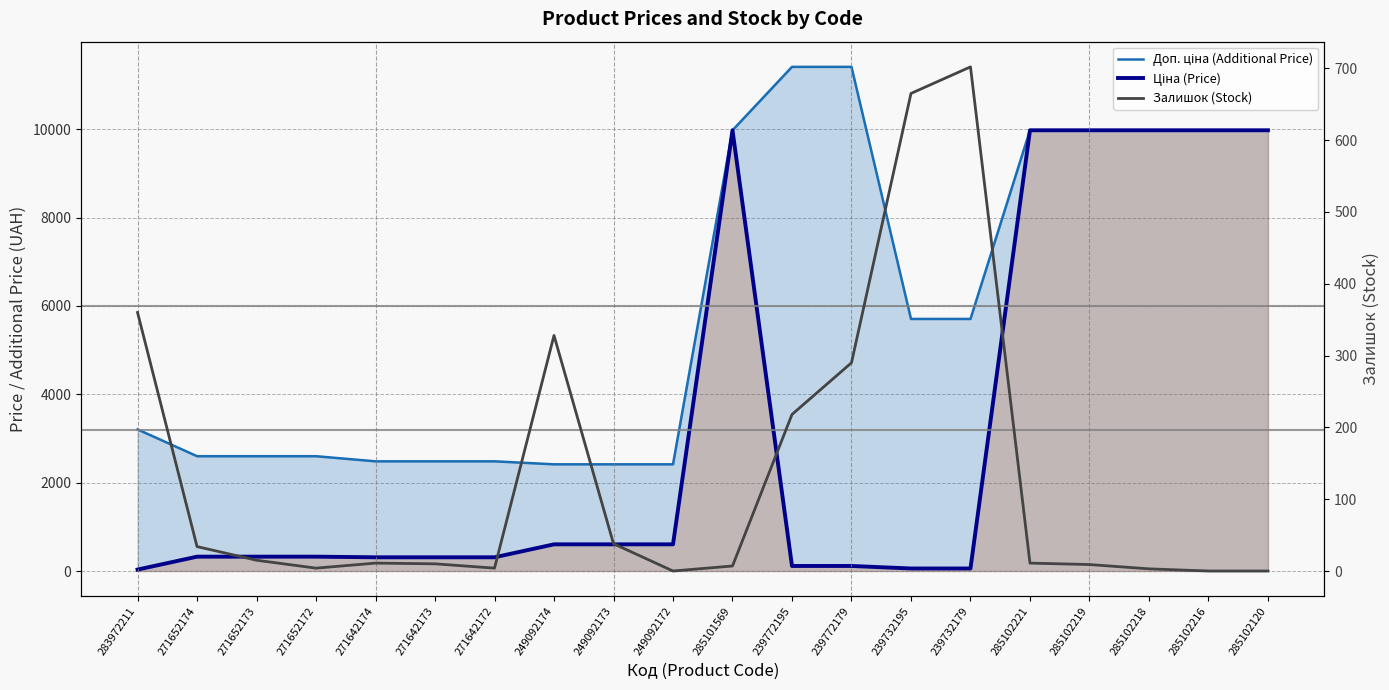

Is it true that Ціна (Price) equals 45.9 at 283972211?

False